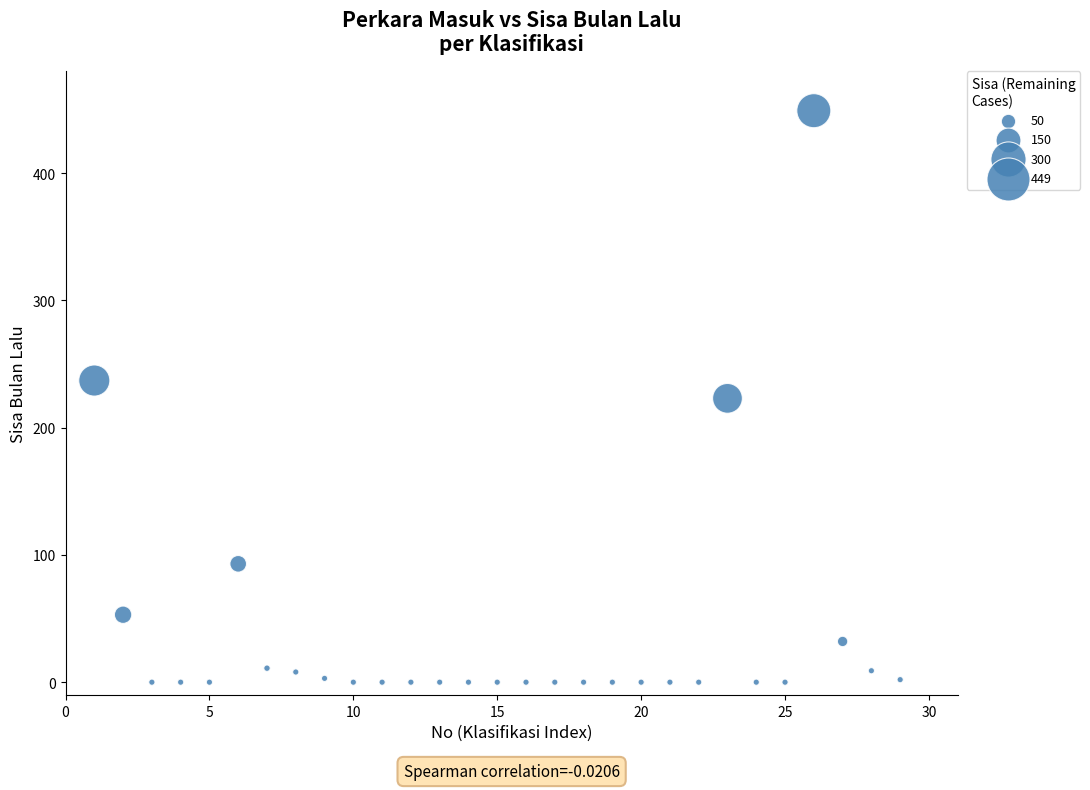

What is the range of X values (max minus min)?

28